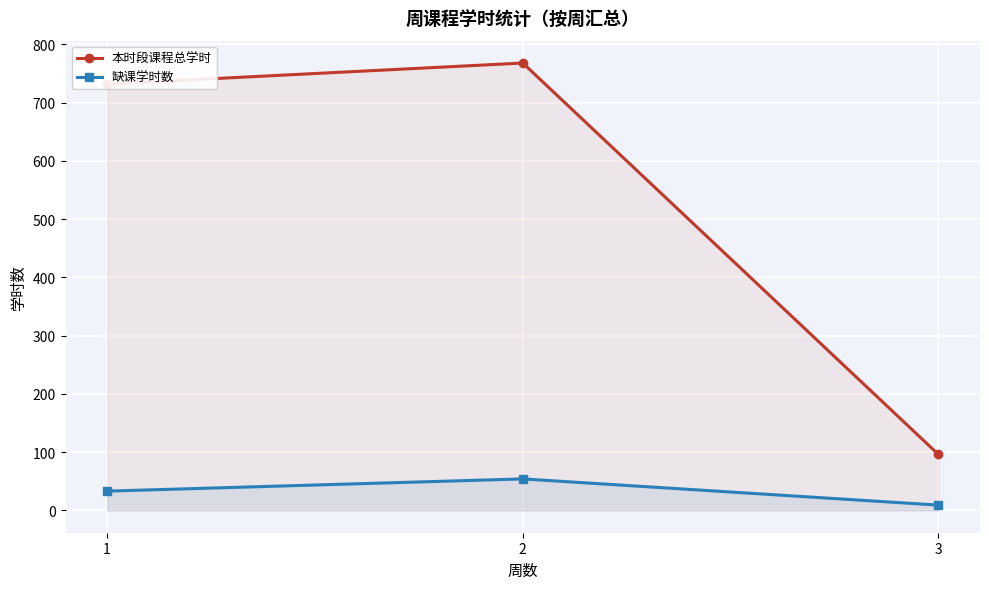

List the labels in order of 本时段课程总学时 value, smallest first.

3, 1, 2